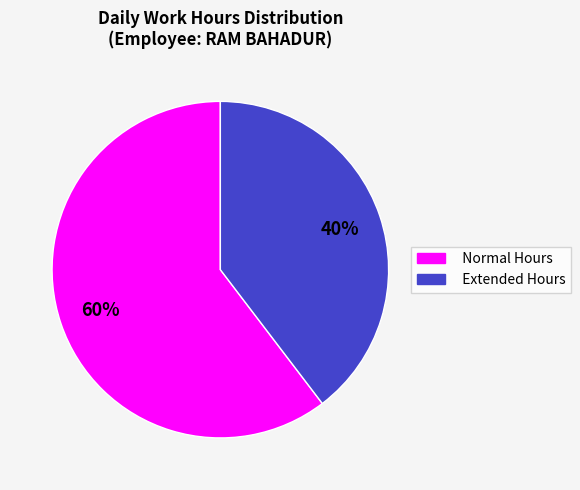

Which category has the biggest portion of the pie?

Normal Hours